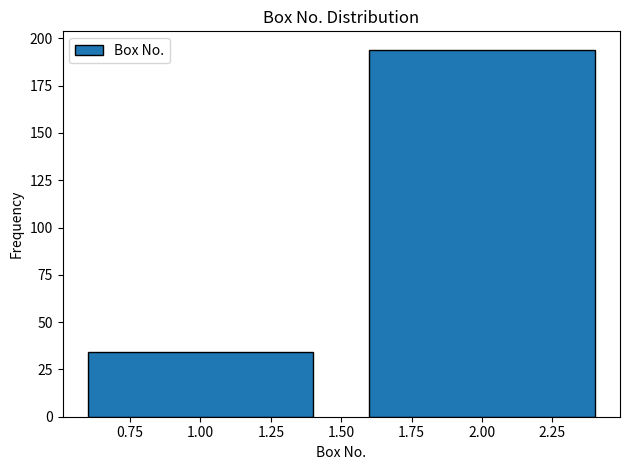

Reading left to right, transcribe all the data shown in this chart.

34	194